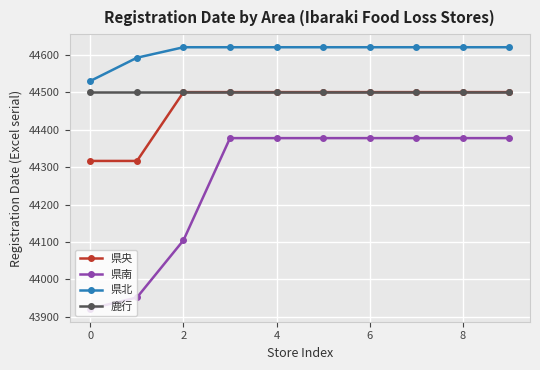

Which series has the widest spread of values?

県南